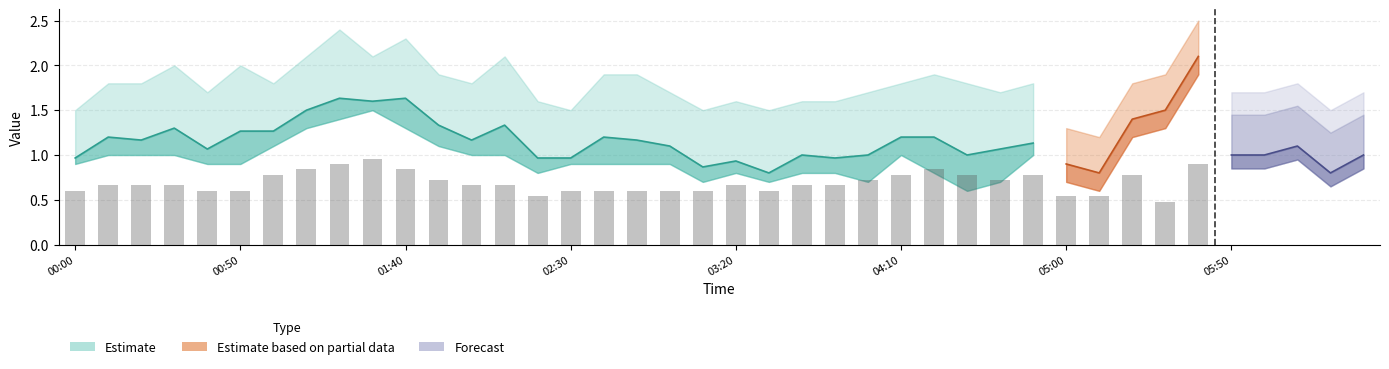

What position from the left is 2012/11/17 03:30?

22